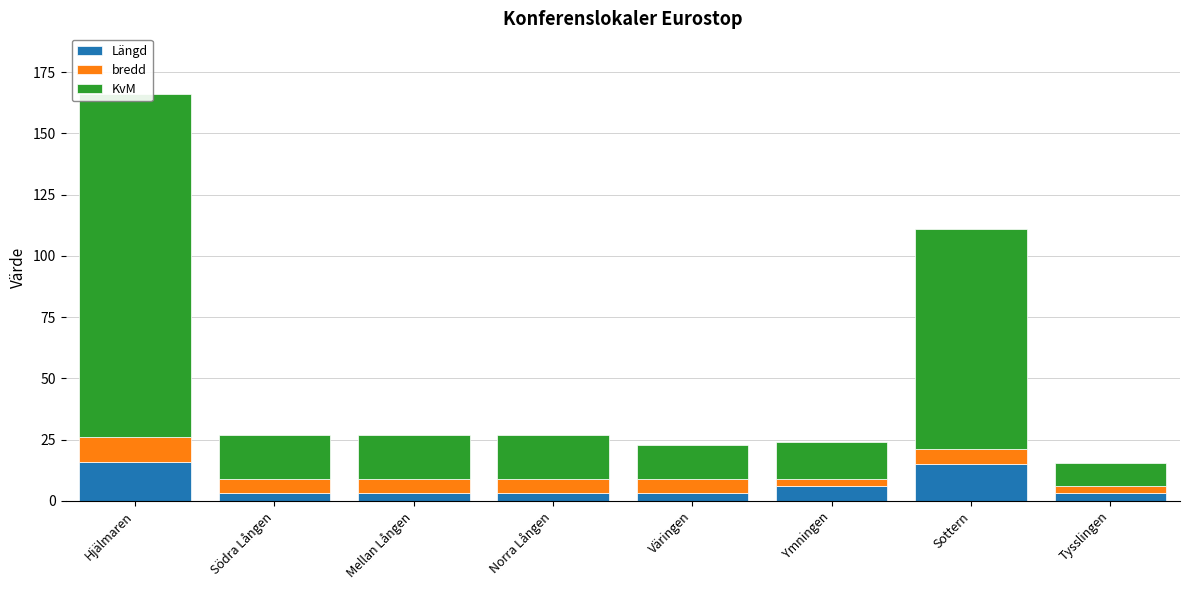

What is the label of the 2nd bar from the right?

Sottern